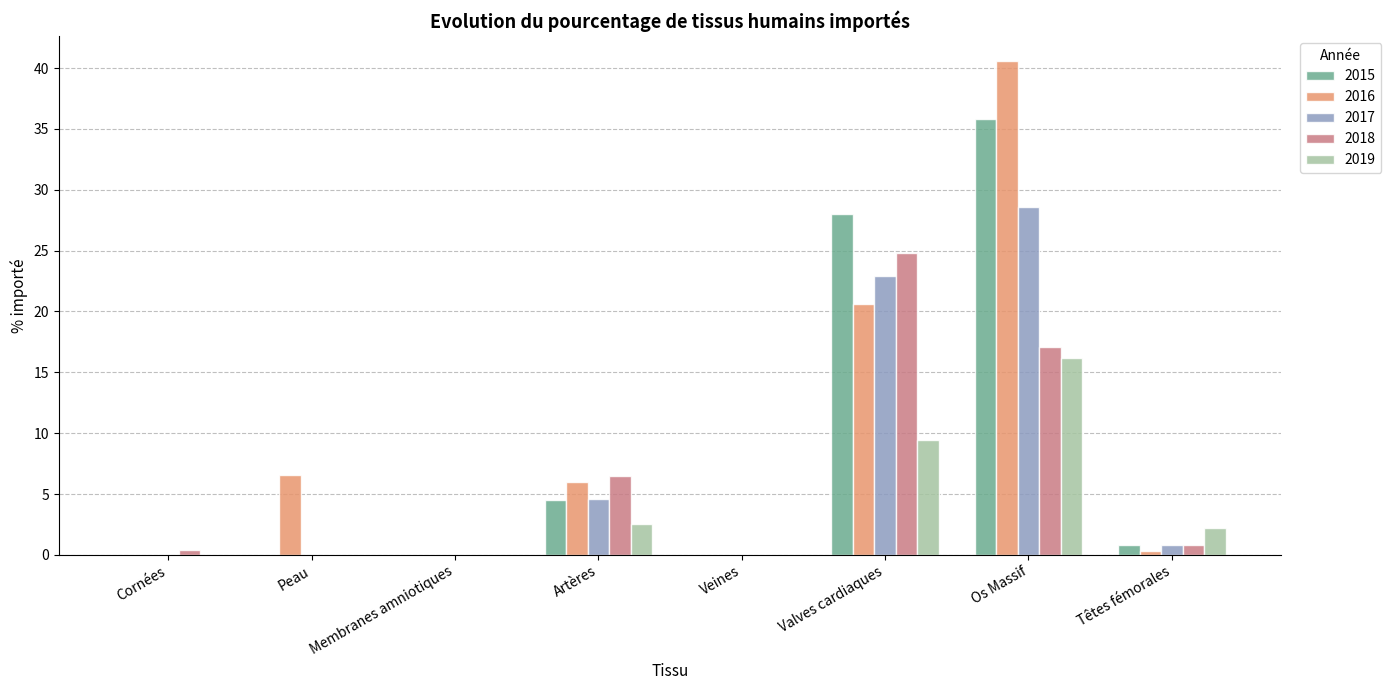

The value of 2017 at Membranes amniotiques is -8.6. True or false?

False